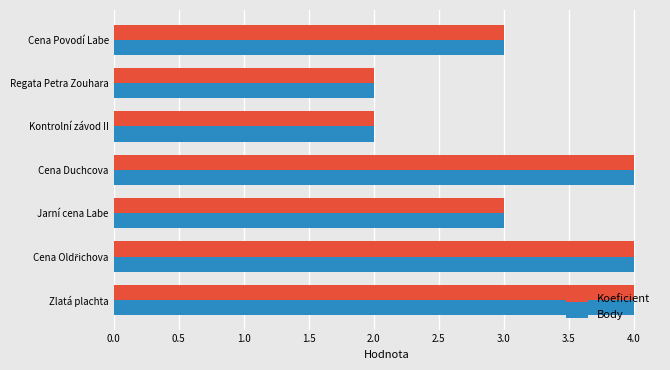

What is the approximate value of Koeficient at Jarní cena Labe?

3